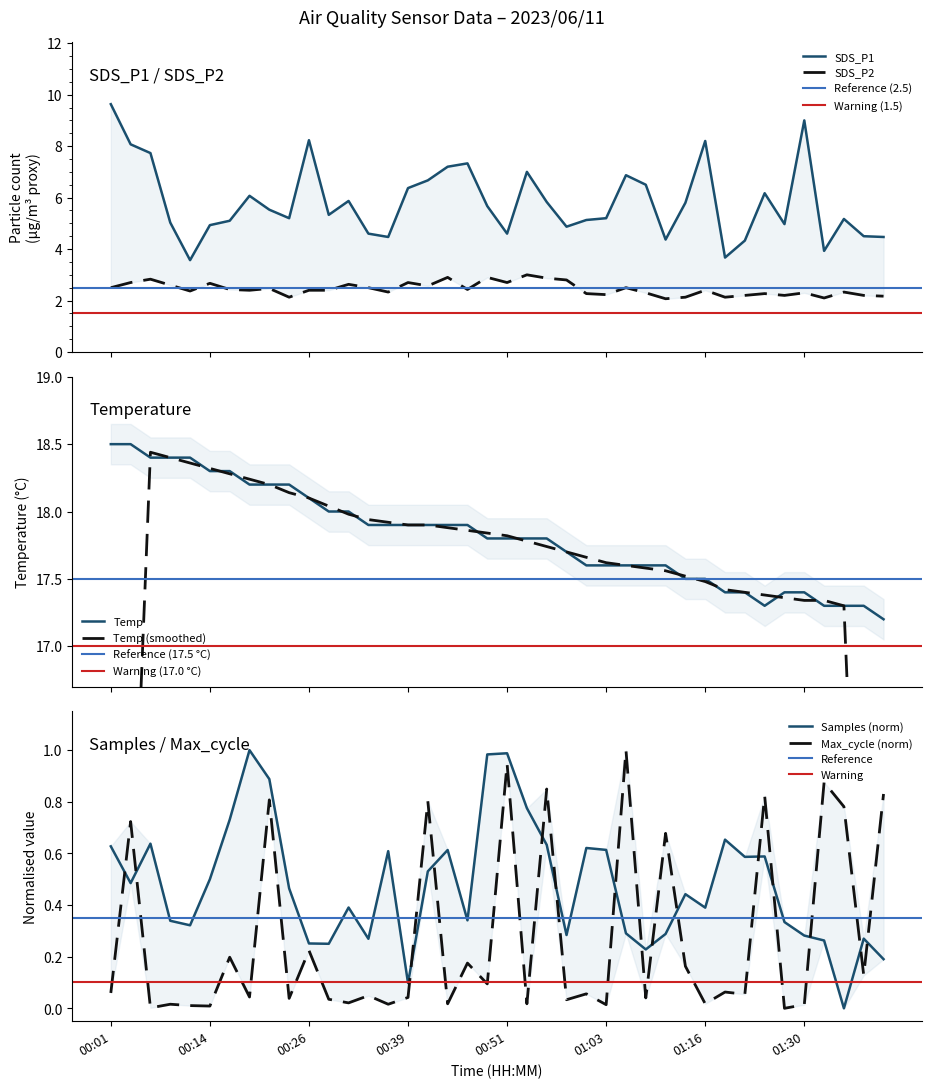

At which label does SDS_P1 reach its peak?

00:01